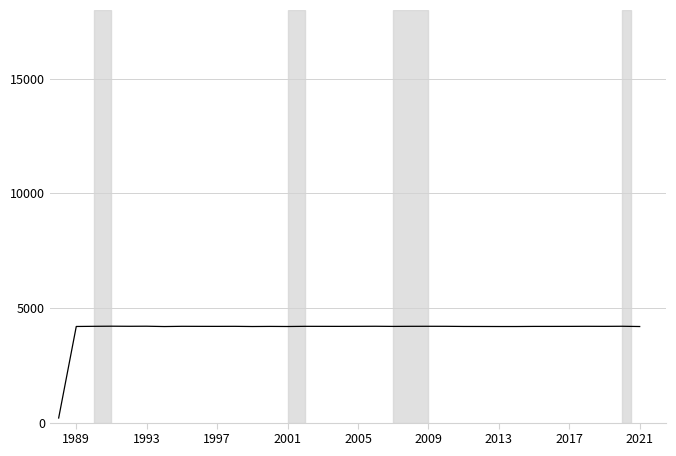

What is the maximum value shown in the chart?

4204